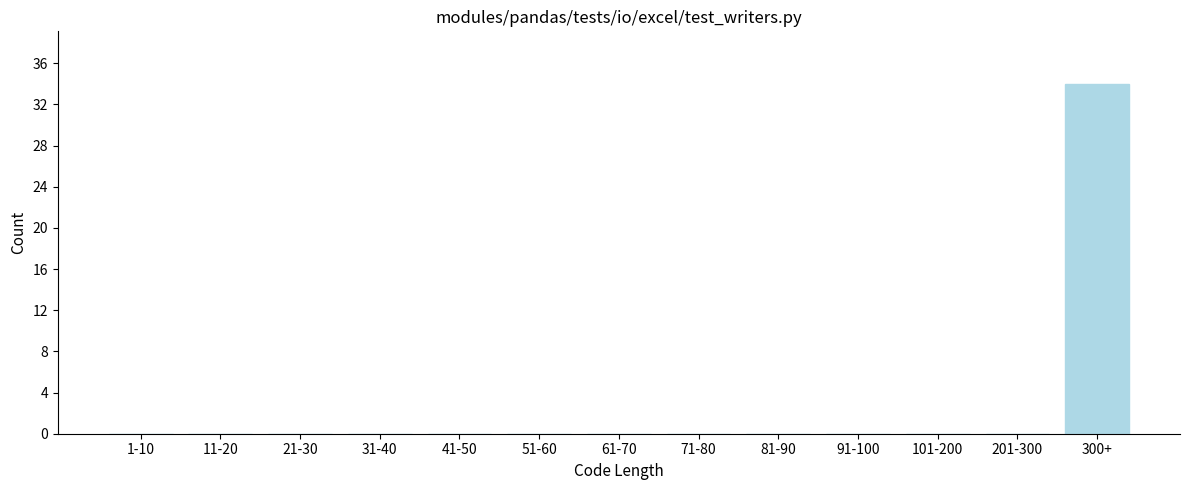

Reading right to left, list all the values displayed in this chart.

300+=34	201-300=0	101-200=0	91-100=0	81-90=0	71-80=0	61-70=0	51-60=0	41-50=0	31-40=0	21-30=0	11-20=0	1-10=0